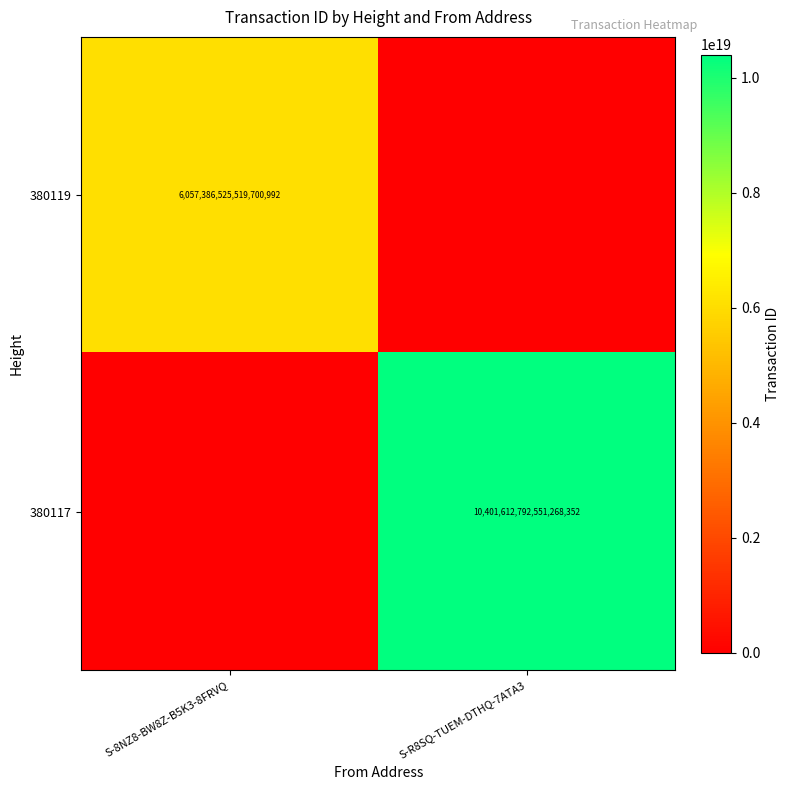

Is the value of 380119 at S-8NZ8-BW8Z-B5K3-8FRVQ greater than the value of 380117 at S-R8SQ-TUEM-DTHQ-7ATA3?

No